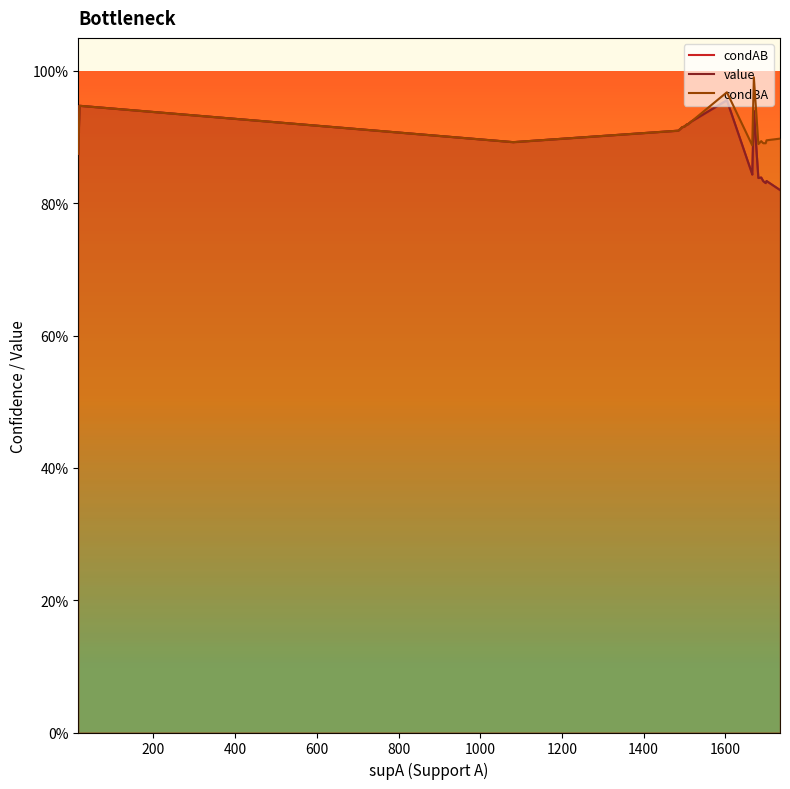

In condBA, how many points are higher than both neighbors (excluding endpoints)?

4